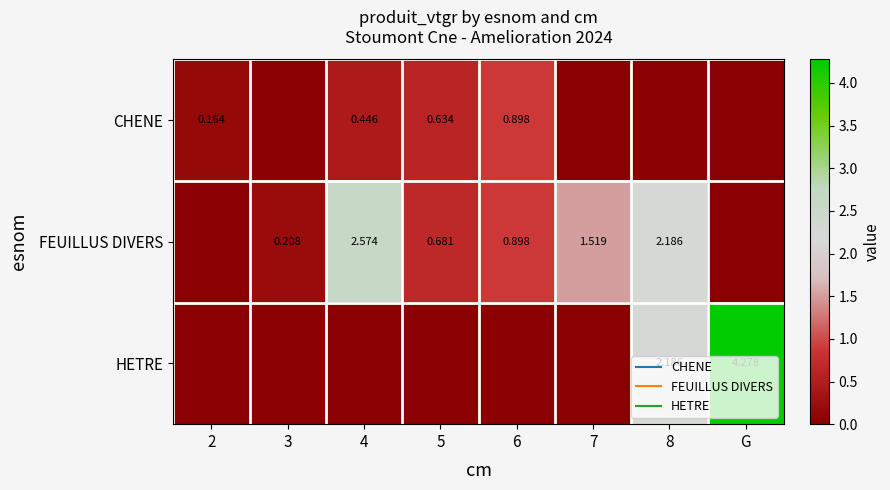

Count the number of categories in the chart.

8